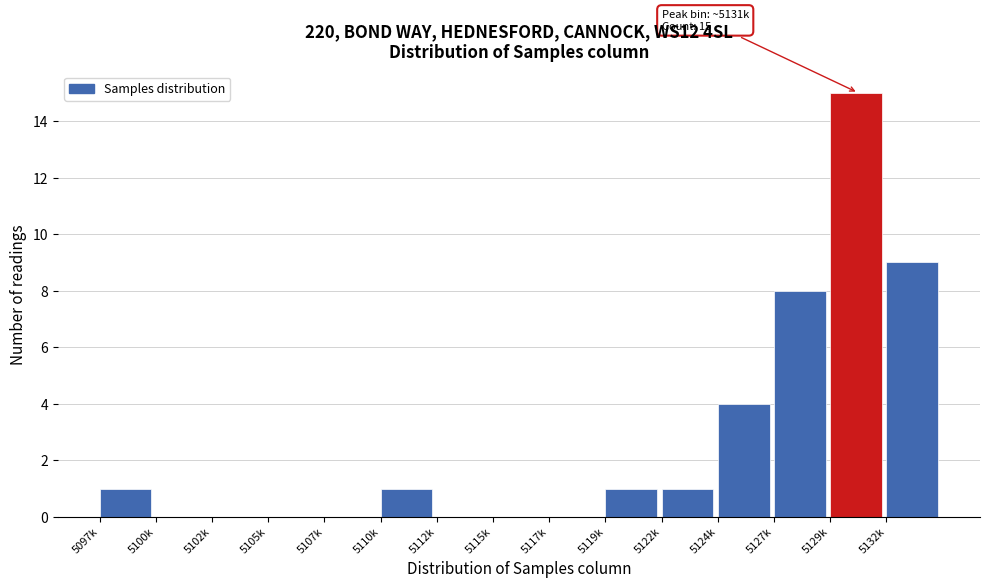

Reading left to right, extract all data points from this chart.

5097k=1	5100k=0	5102k=0	5105k=0	5107k=0	5110k=1	5112k=0	5115k=0	5117k=0	5119k=1	5122k=1	5124k=4	5127k=8	5129k=15	5132k=9